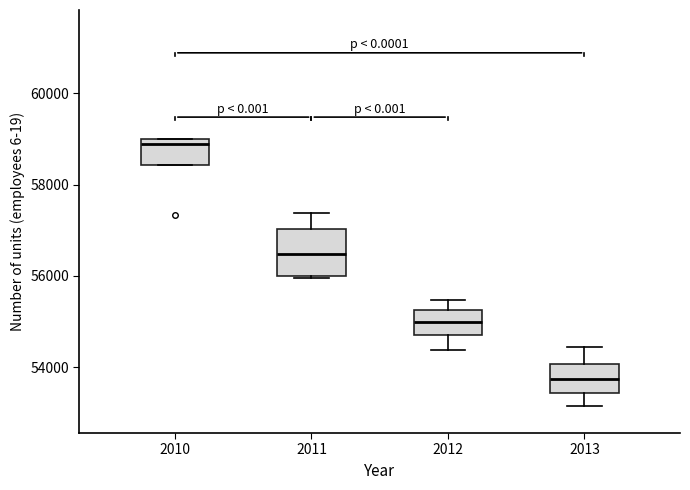

Reading left to right, transcribe this box plot: for each box, give where its median line is, the range the box spans, and where its two whiskers end, as read against the y-axis. The values are not printed on the chart, so give them approximately, as read against the axis.

2010: median 58800, box 58400 to 59000, whiskers 58400 to 59000
2011: median 56400, box 56000 to 57000, whiskers 56000 to 57400
2012: median 55000, box 54800 to 55200, whiskers 54400 to 55400
2013: median 53800, box 53400 to 54000, whiskers 53200 to 54400